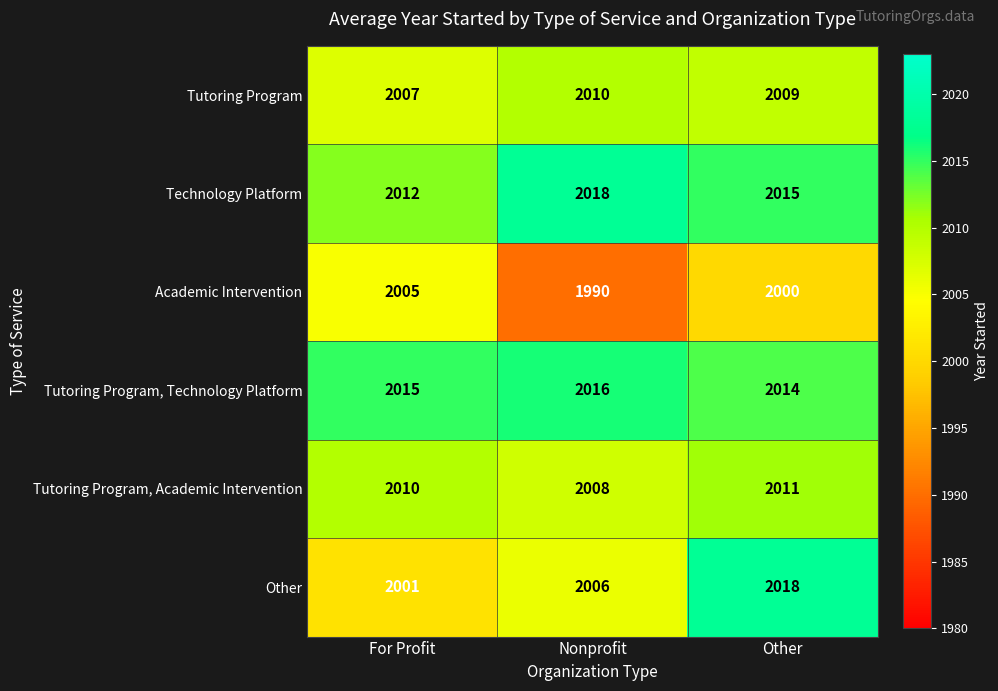

What is the total value across all series at Nonprofit?

12048